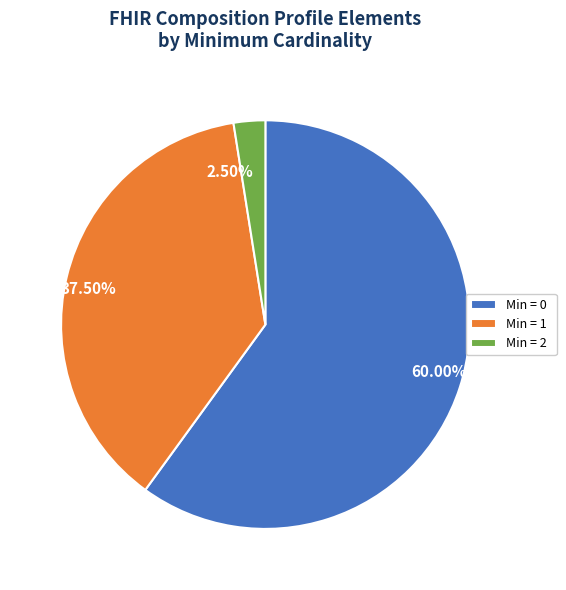

Between 37.50% and 60.00%, which is larger?

60.00%